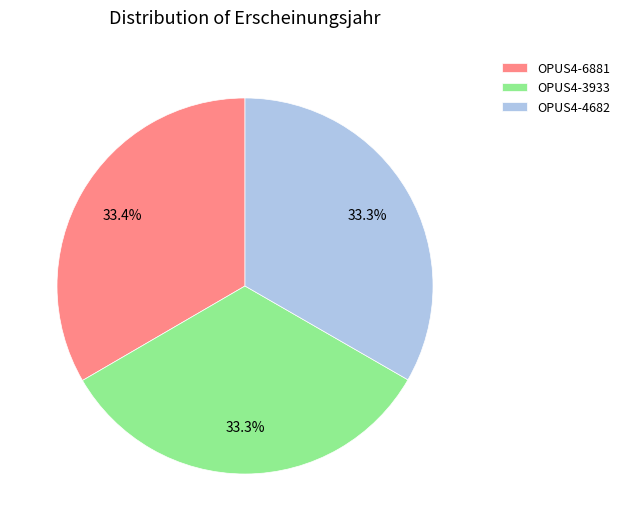

How many slices are in this pie chart?

3